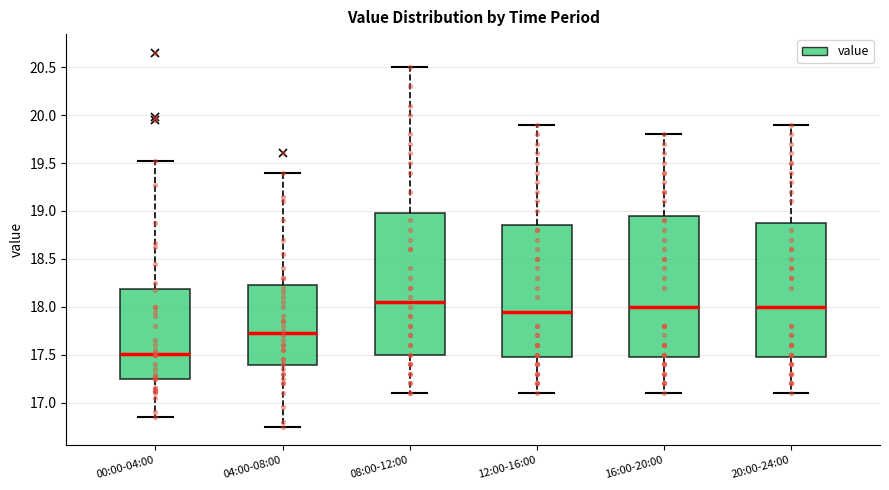

Reading left to right, read every box against the y-axis: the position of its median line, the range the box covers, and the ends of its whiskers. The values are not printed on the chart, so give them approximately, as read against the axis.

00:00-04:00: median 17.50, box 17.25 to 18.20, whiskers 16.85 to 19.50
04:00-08:00: median 17.75, box 17.40 to 18.25, whiskers 16.75 to 19.40
08:00-12:00: median 18.05, box 17.50 to 19.00, whiskers 17.10 to 20.50
12:00-16:00: median 17.95, box 17.50 to 18.85, whiskers 17.10 to 19.90
16:00-20:00: median 18.00, box 17.50 to 18.95, whiskers 17.10 to 19.80
20:00-24:00: median 18.00, box 17.50 to 18.90, whiskers 17.10 to 19.90